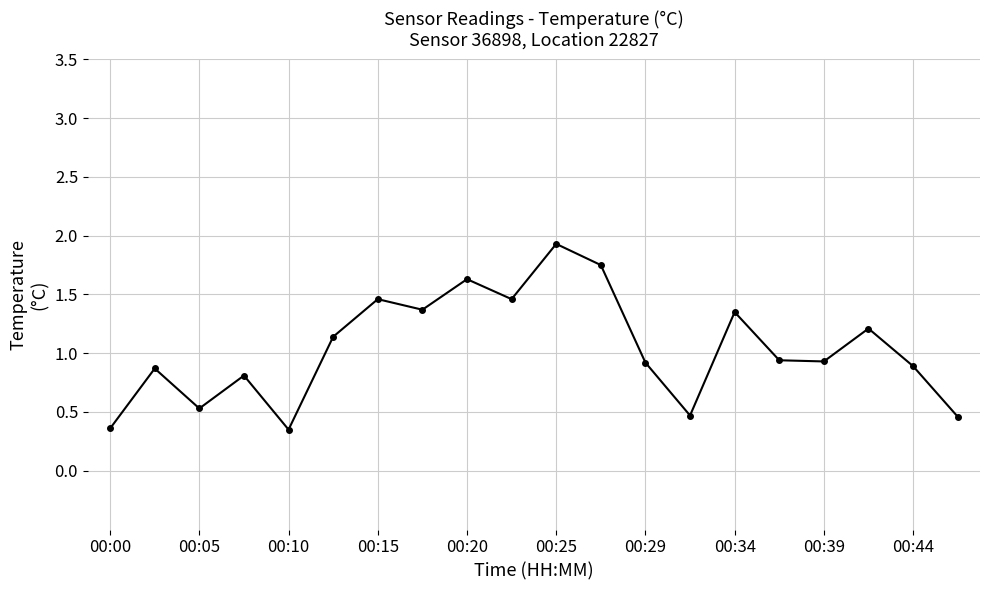

Does the chart display data point markers on the line(s)?

Yes